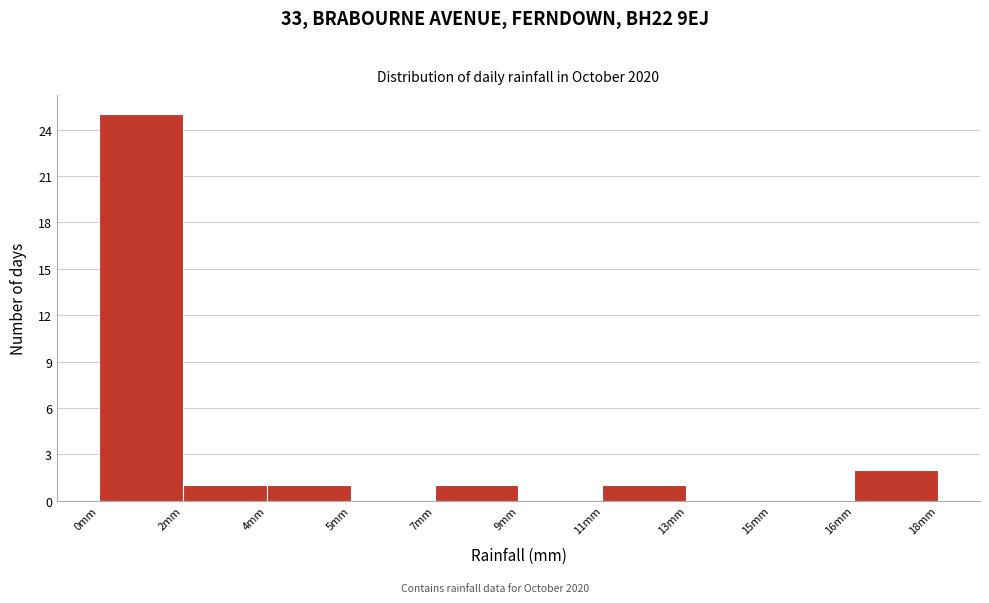

Reading left to right, list all the values displayed in this chart.

0mm=25	2mm=1	4mm=1	5mm=0	7mm=1	9mm=0	11mm=1	13mm=0	15mm=0	16mm=2